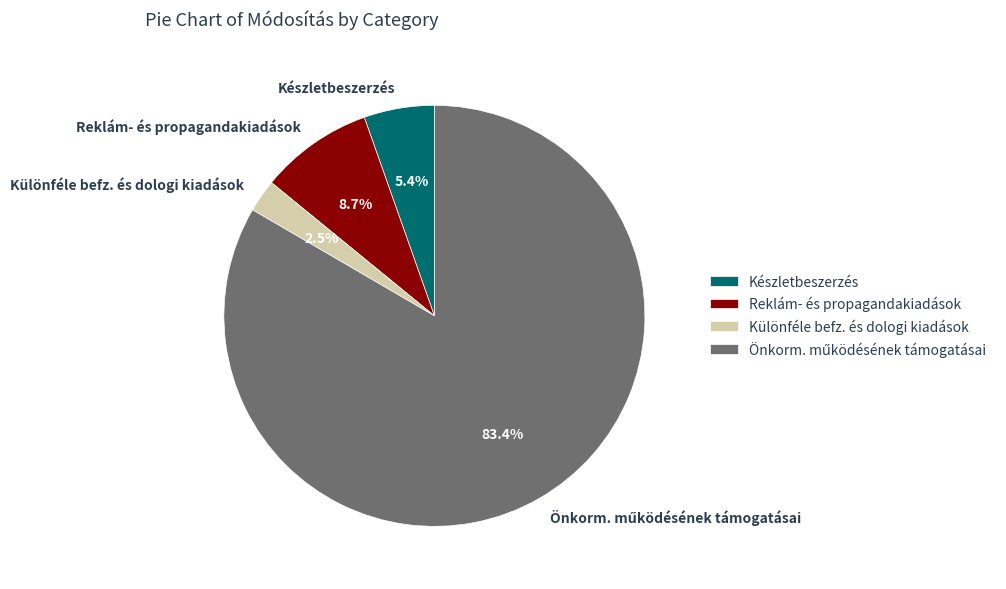

What is the ratio of the value at Reklám- és propagandakiadások to the value at Készletbeszerzés?

1.6